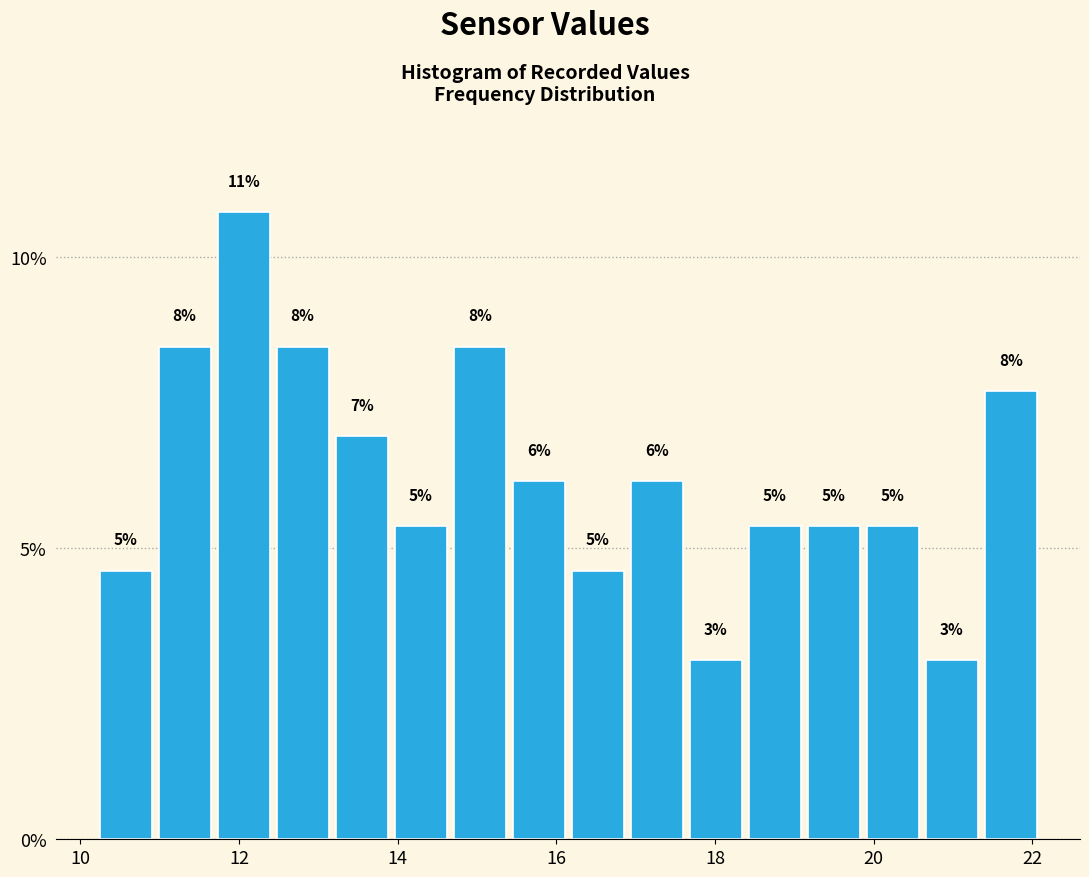

Around what value on the x-axis is the tallest bar? Give the approximate position of its centre, as read against the axis.

12.0